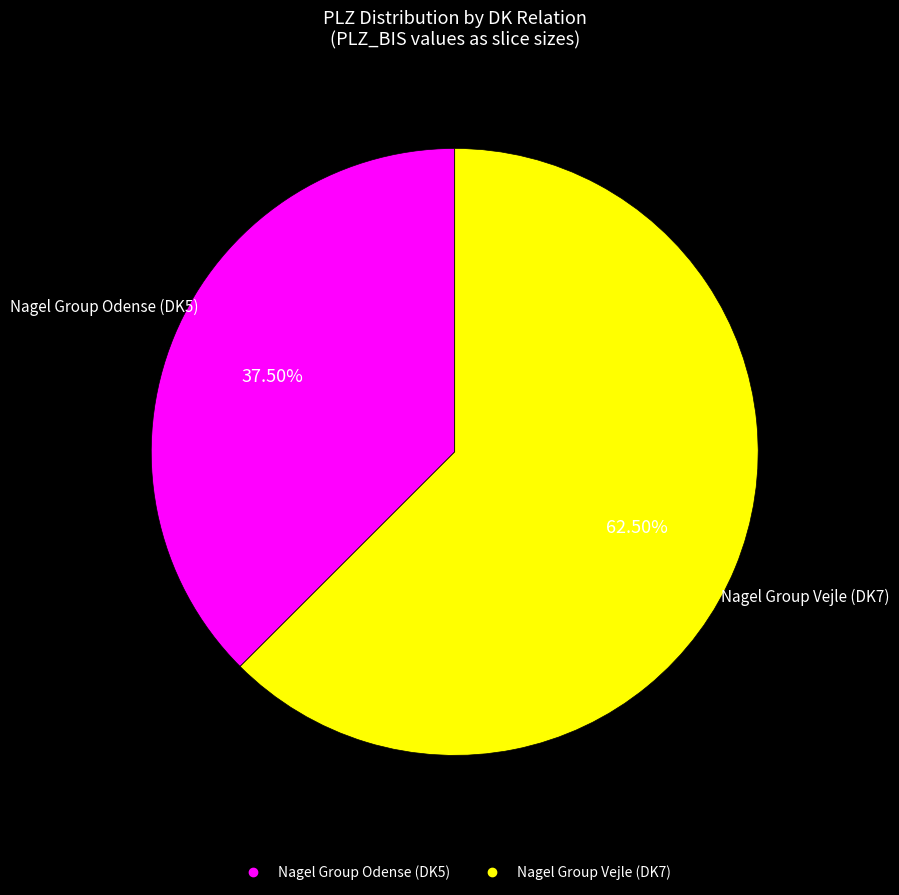

Count the number of slices in the pie.

2